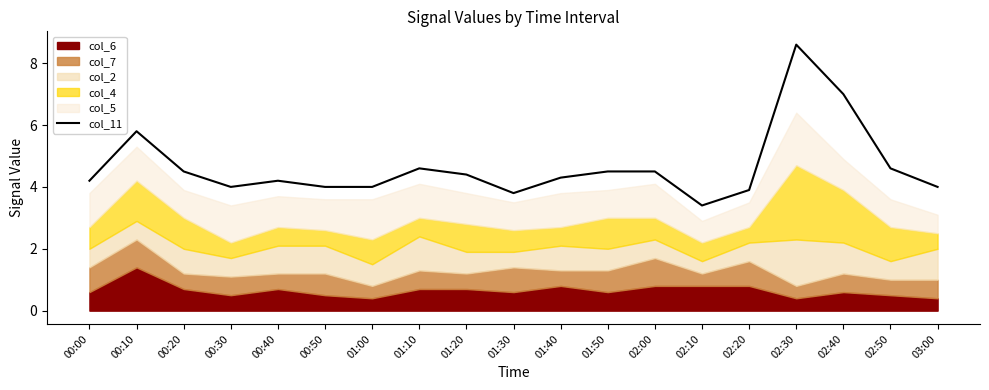

Which has a higher value, 03:00 or 01:10?

01:10